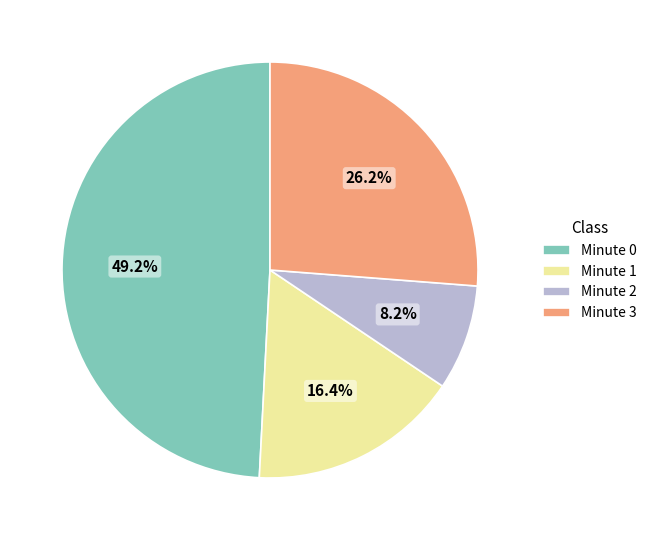

To the nearest percent, what is the difference between the Minute 2 and Minute 0 slice percentages?

41%